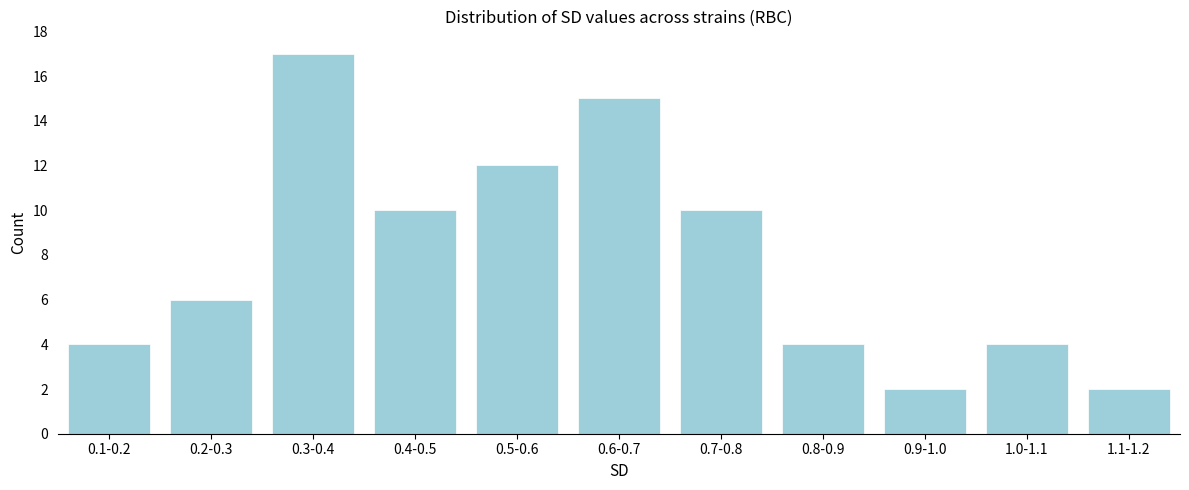

Reading left to right, extract all data points from this chart.

4	6	17	10	12	15	10	4	2	4	2